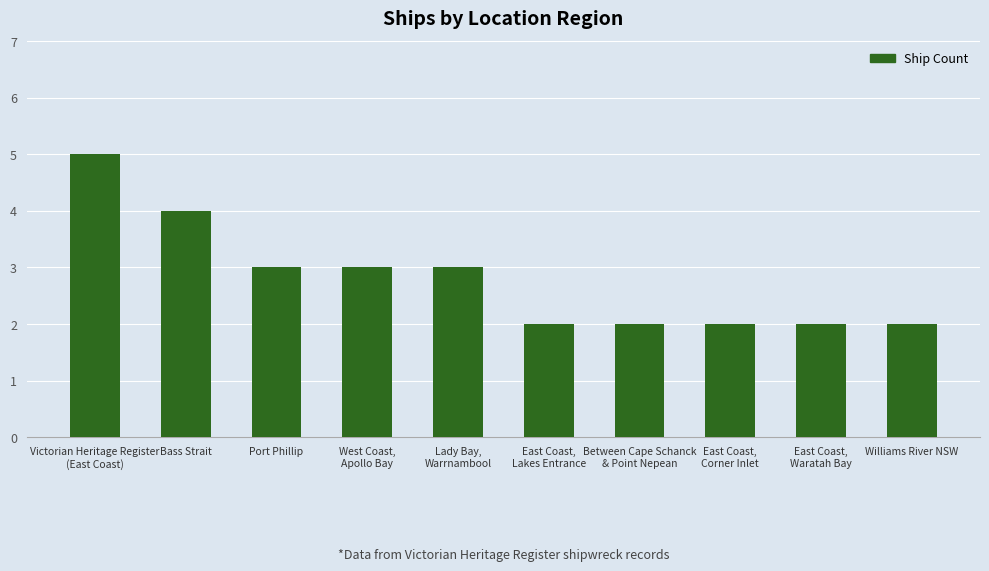

Are the bars grouped side by side (vs. stacked)?

No